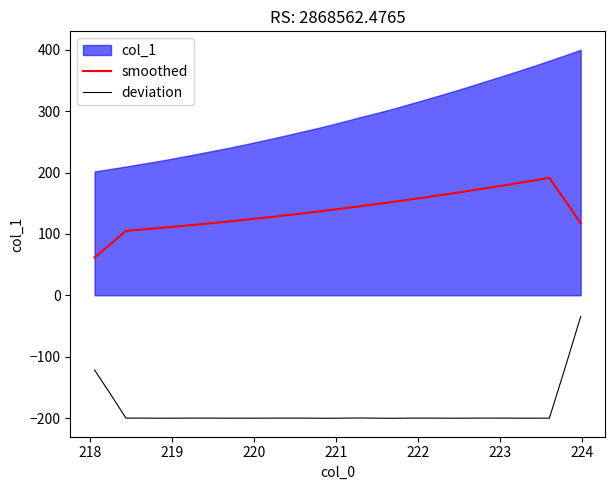

True or false: smoothed and deviation cross at least once.

False